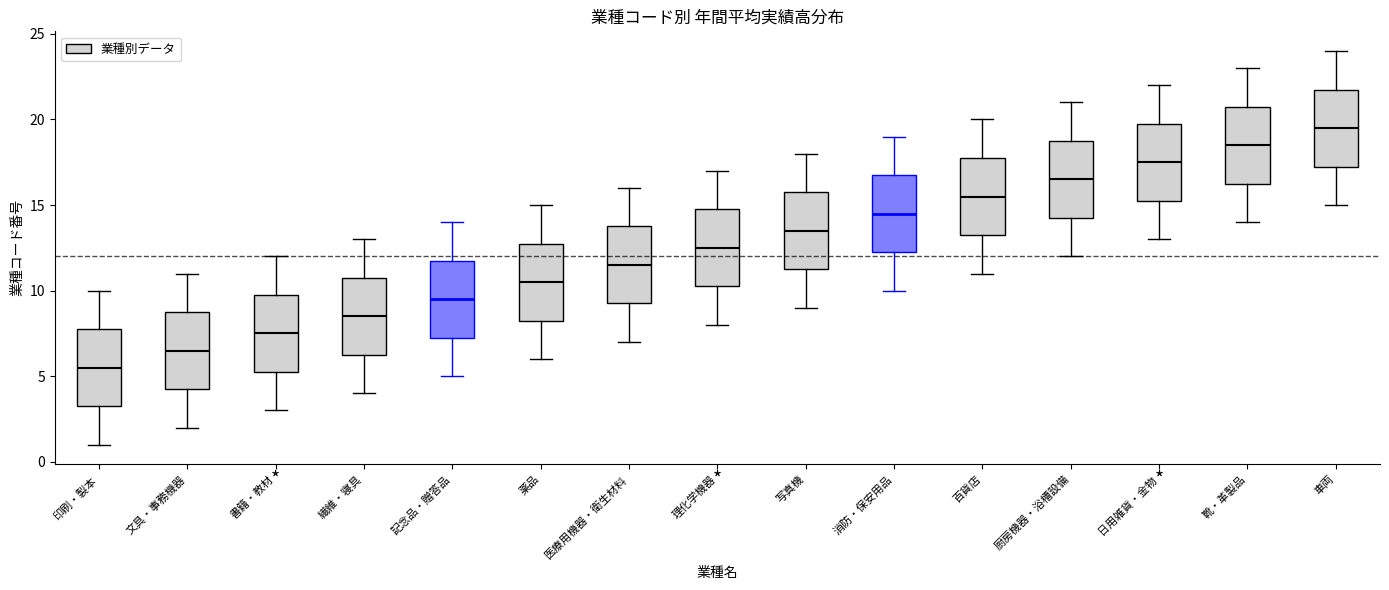

Reading left to right, read every box against the y-axis: the position of its median line, the range the box covers, and the ends of its whiskers. The values are not printed on the chart, so give them approximately, as read against the axis.

印刷・製本: median 5.5, box 3.5 to 8.0, whiskers 1.0 to 10.0
文具・事務機器: median 6.5, box 4.5 to 9.0, whiskers 2.0 to 11.0
書籍・教材: median 7.5, box 5.5 to 10.0, whiskers 3.0 to 12.0
繊維・寝具: median 8.5, box 6.5 to 11.0, whiskers 4.0 to 13.0
記念品・贈答品: median 9.5, box 7.5 to 12.0, whiskers 5.0 to 14.0
薬品: median 10.5, box 8.5 to 13.0, whiskers 6.0 to 15.0
医療用機器・衛生材料: median 11.5, box 9.5 to 14.0, whiskers 7.0 to 16.0
理化学機器: median 12.5, box 10.5 to 15.0, whiskers 8.0 to 17.0
写真機: median 13.5, box 11.5 to 16.0, whiskers 9.0 to 18.0
消防・保安用品: median 14.5, box 12.5 to 17.0, whiskers 10.0 to 19.0
百貨店: median 15.5, box 13.5 to 18.0, whiskers 11.0 to 20.0
厨房機器・浴槽設備: median 16.5, box 14.5 to 19.0, whiskers 12.0 to 21.0
日用雑貨・金物: median 17.5, box 15.5 to 20.0, whiskers 13.0 to 22.0
靴・革製品: median 18.5, box 16.5 to 21.0, whiskers 14.0 to 23.0
車両: median 19.5, box 17.5 to 22.0, whiskers 15.0 to 24.0